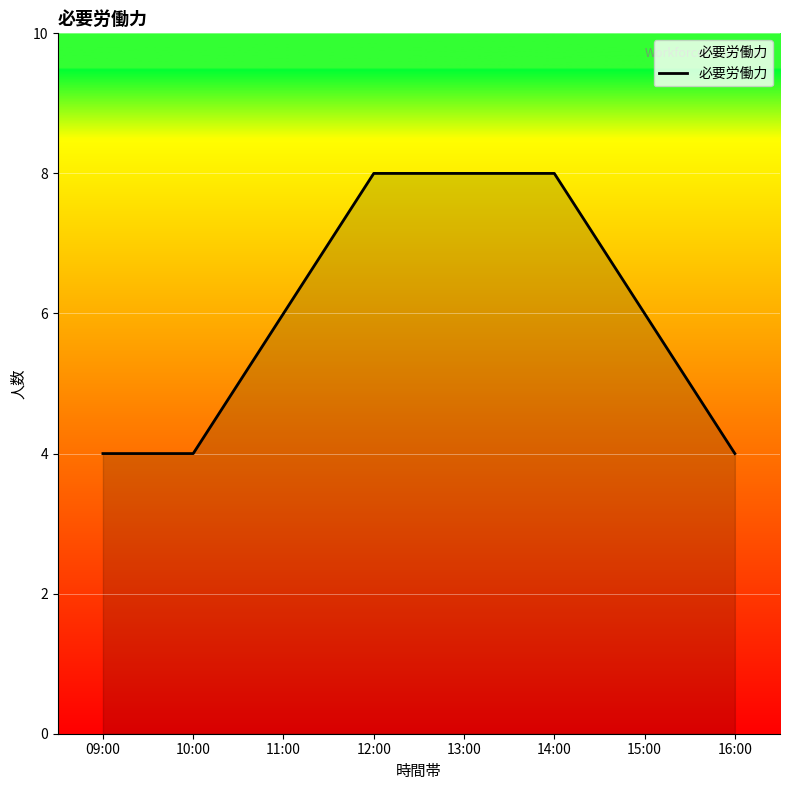

What is the difference between the values at 13:00 and 09:00?

4